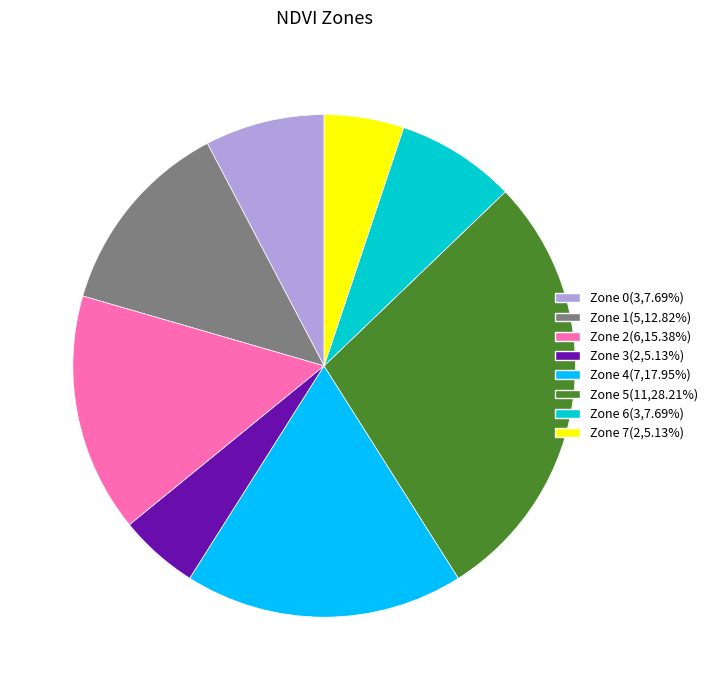

Is there any slice that represents more than half of the pie?

No